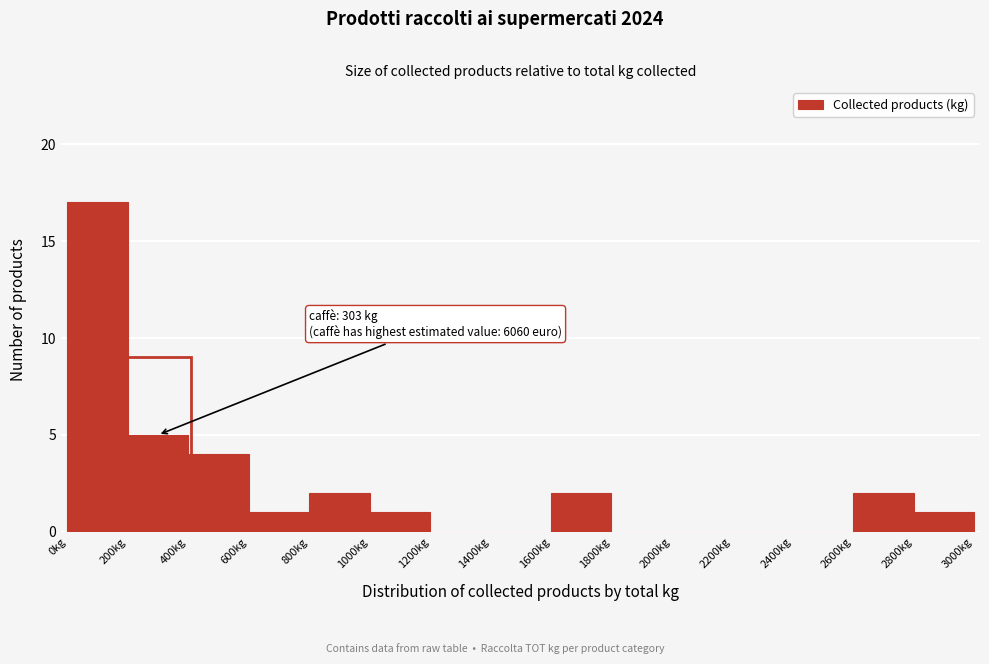

Over which range of the x-axis is the bar tallest?

0 to 200